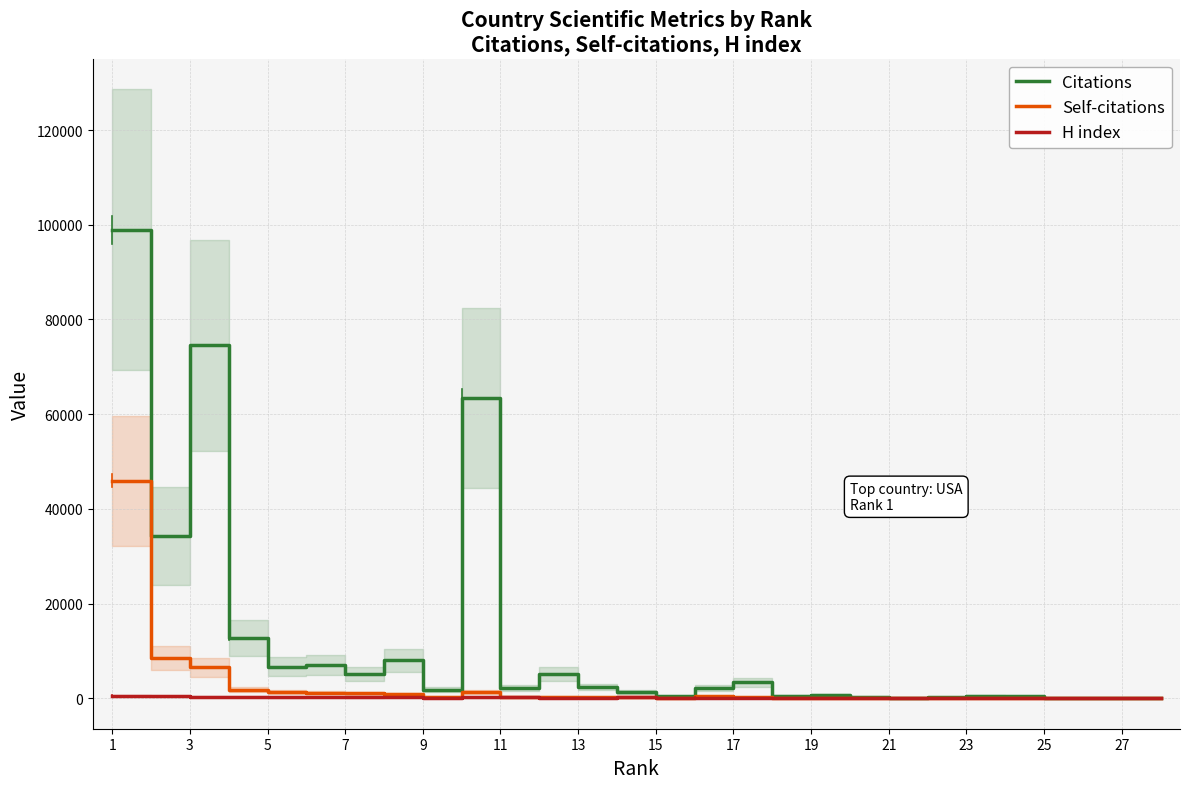

What is the highest value of the Citations series?

98950